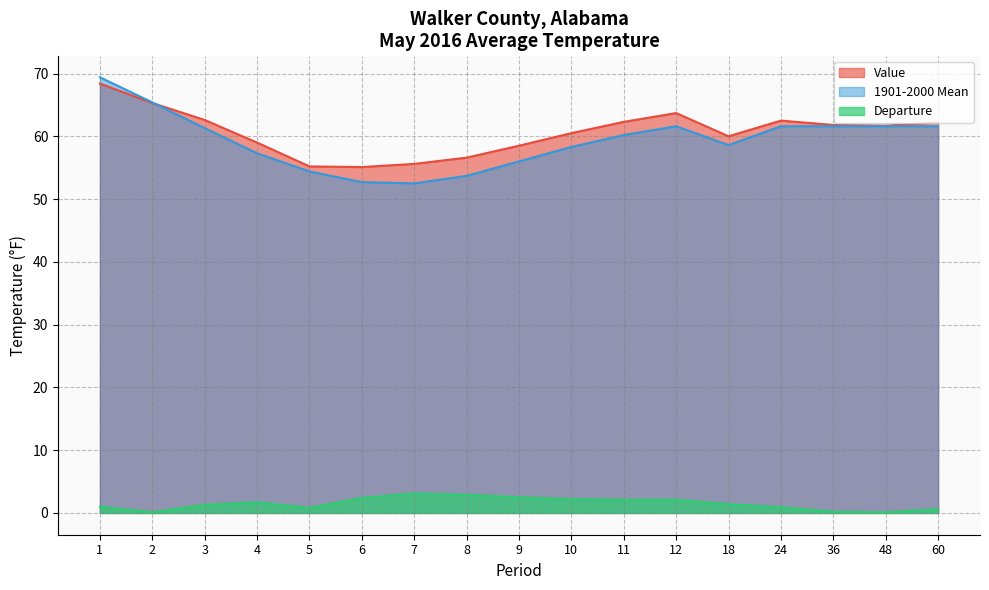

What are all the series names shown in the legend?

Value, 1901-2000 Mean, Departure